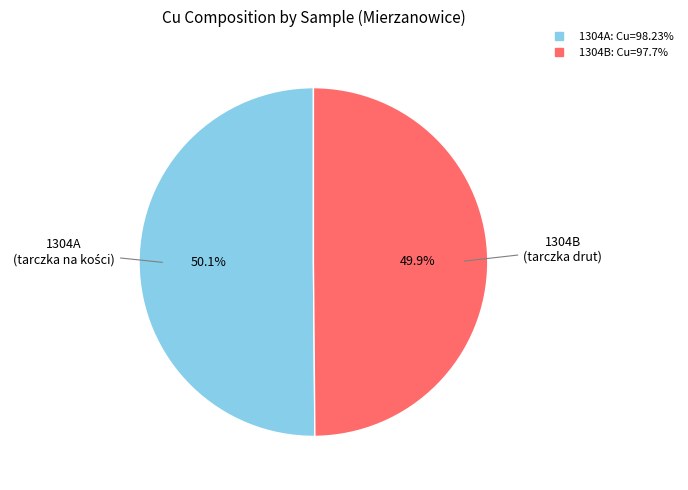

What portion of the pie excludes 1304A?

49.9%